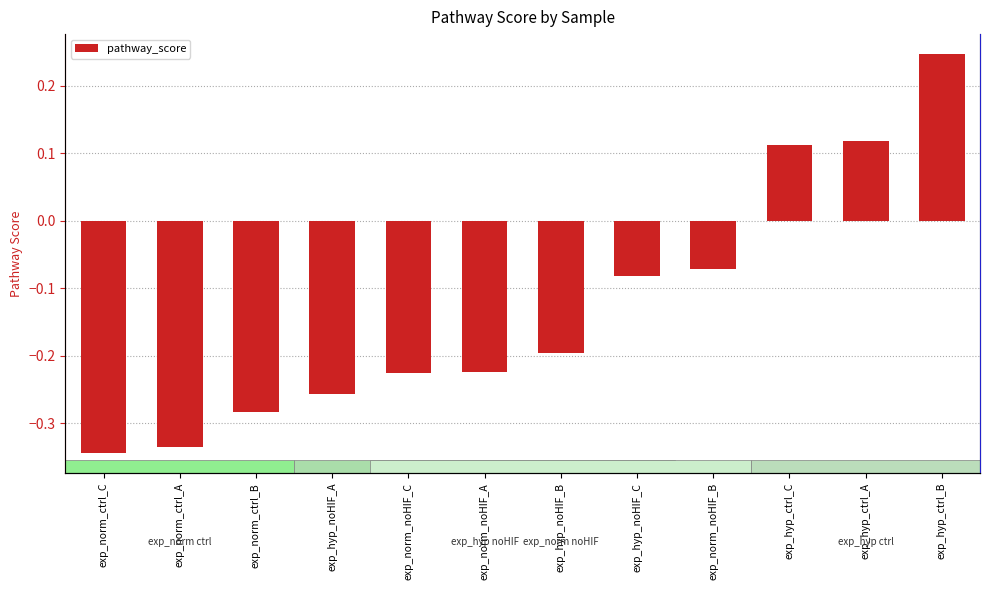

List the labels in order of value, smallest first.

exp_norm_ctrl_C, exp_norm_ctrl_A, exp_norm_ctrl_B, exp_hyp_noHIF_A, exp_norm_noHIF_C, exp_norm_noHIF_A, exp_hyp_noHIF_B, exp_hyp_noHIF_C, exp_norm_noHIF_B, exp_hyp_ctrl_C, exp_hyp_ctrl_A, exp_hyp_ctrl_B